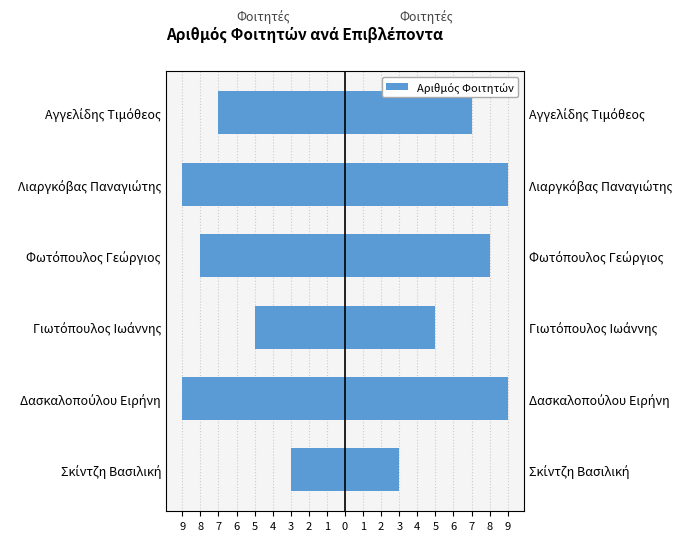

How many series are shown in this chart?

1